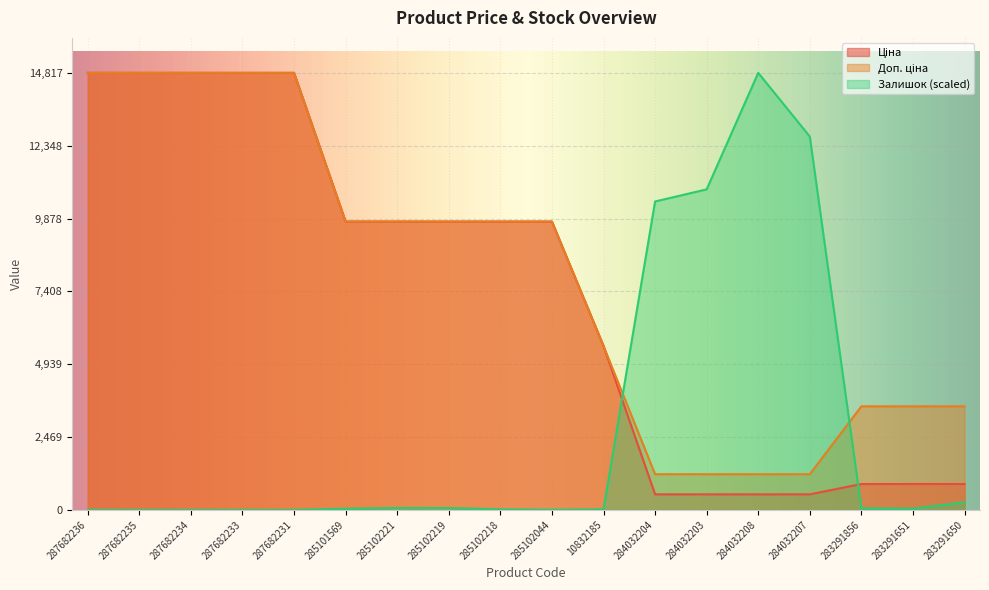

How many series are shown in this chart?

3